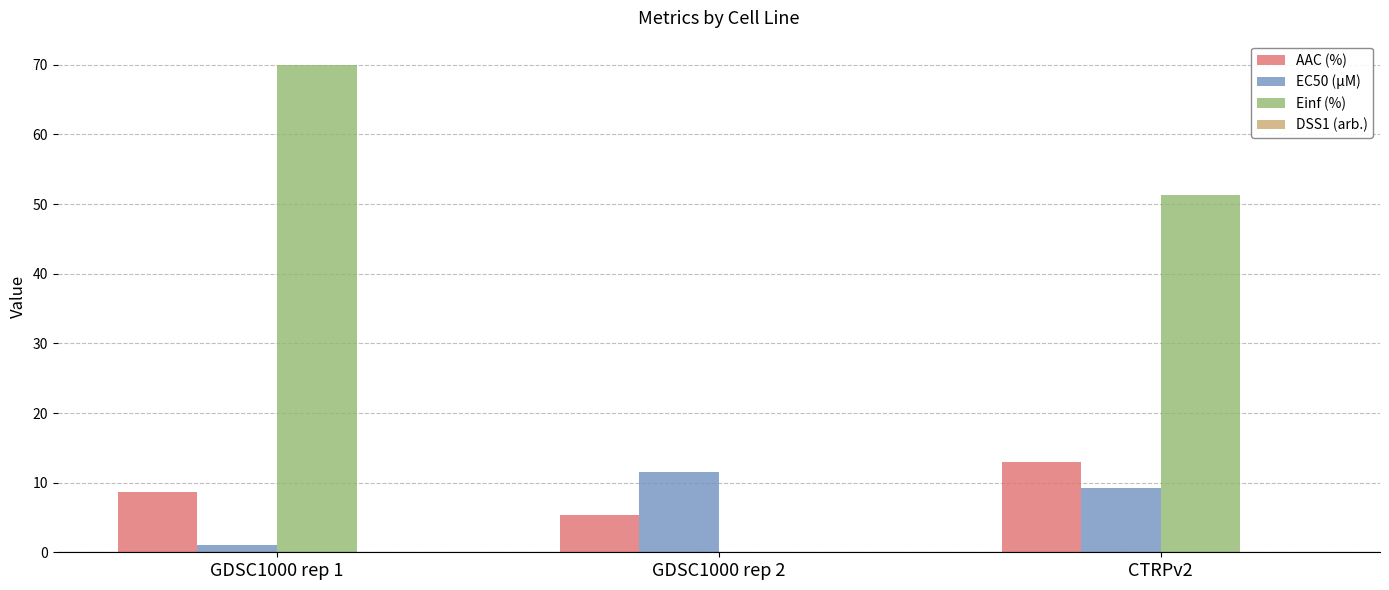

The value of AAC (%) at CTRPv2 is 7.2. True or false?

False